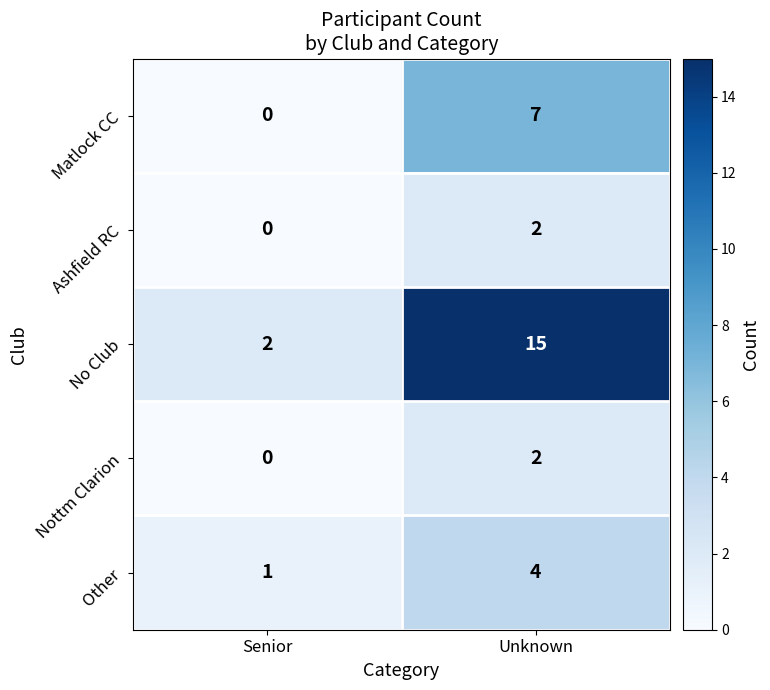

At which label is Nottm Clarion closest to 1?

Senior